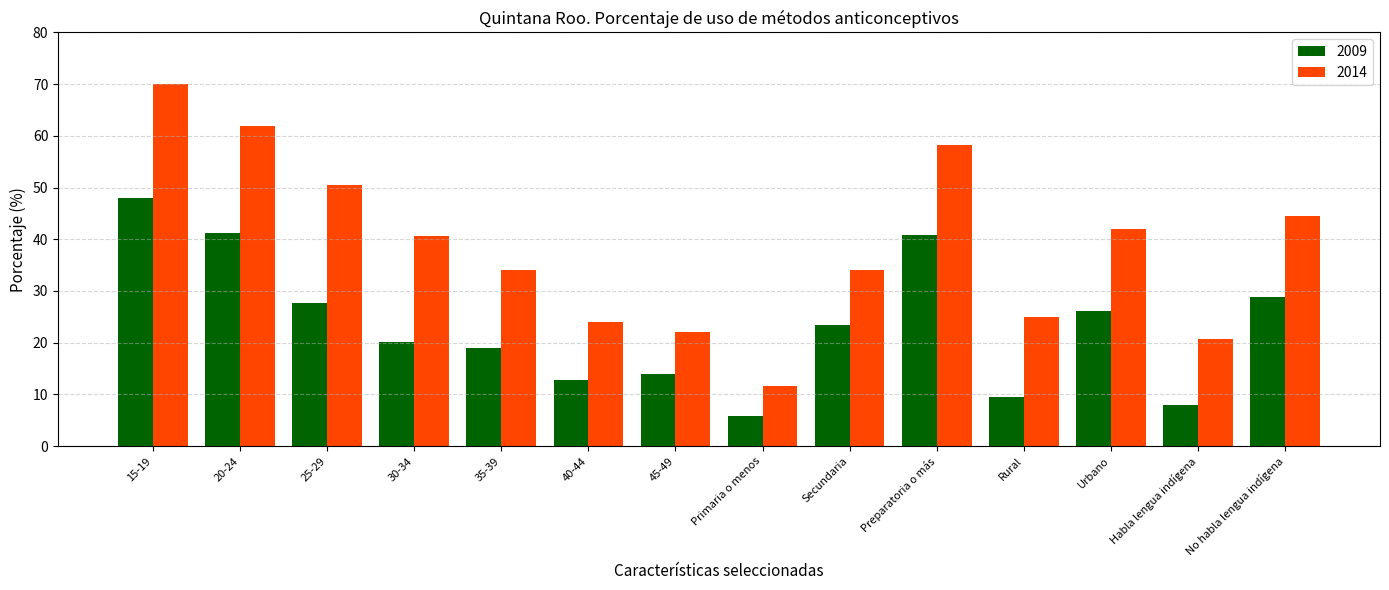

What is the label of the 3rd bar from the left?

25-29